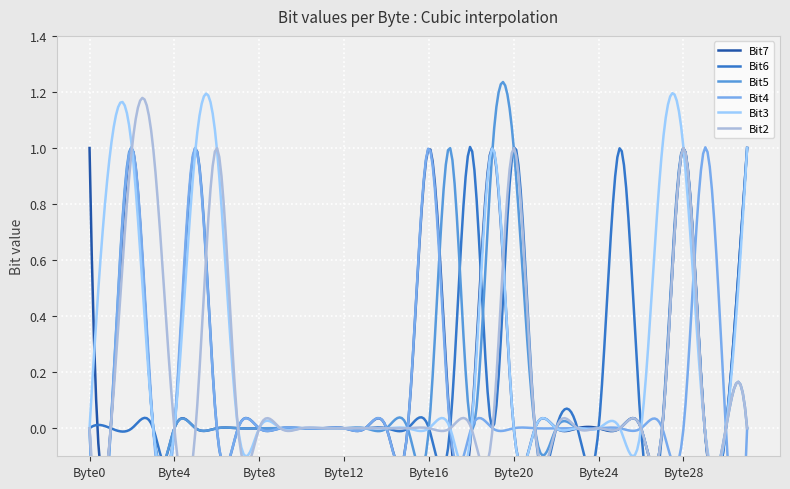

Which series has the largest range (max minus min)?

Bit7